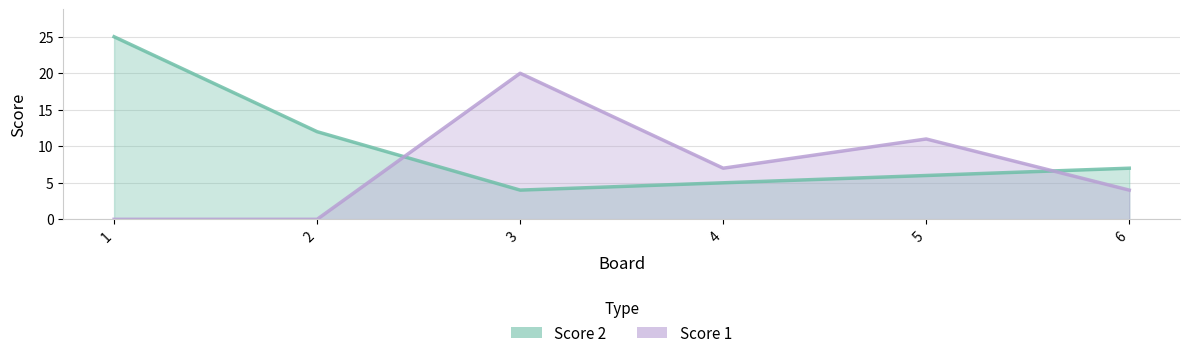

How many Score 1 values are between 0 and 11?

5